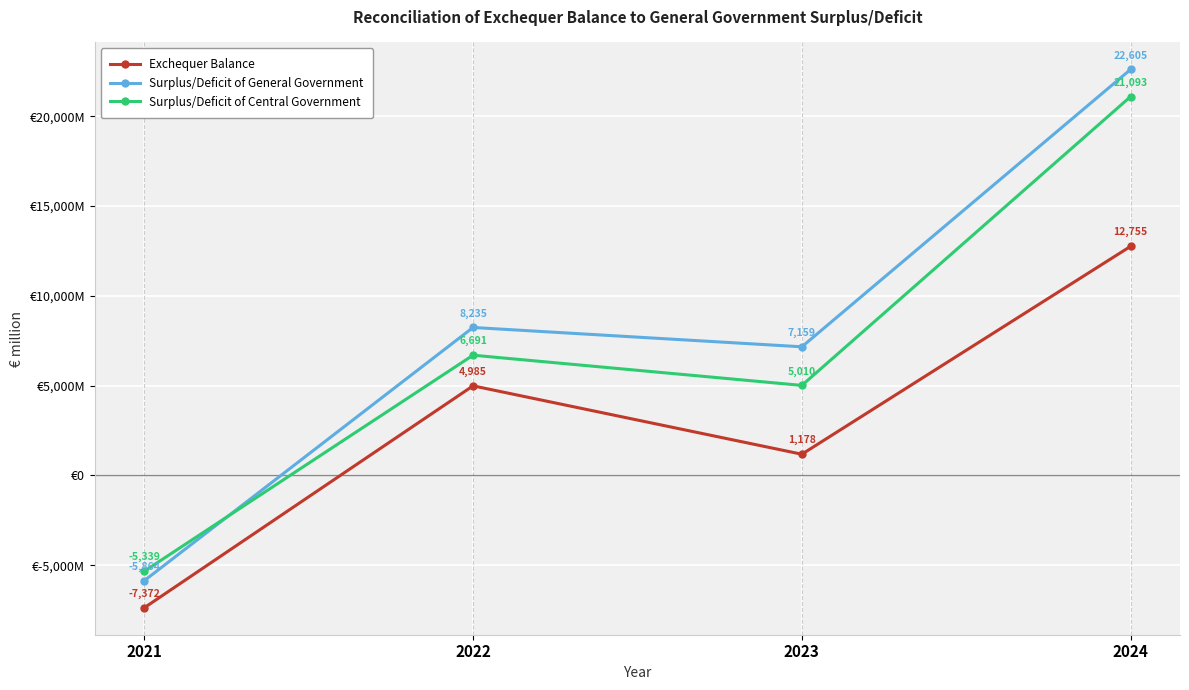

Reading right to left, transcribe all the data shown in this chart.

Exchequer Balance: 2024=12755	2023=1178	2022=4985	2021=-7372
Surplus/Deficit of General Government: 2024=22605	2023=7159	2022=8235	2021=-5864
Surplus/Deficit of Central Government: 2024=21093	2023=5010	2022=6691	2021=-5339